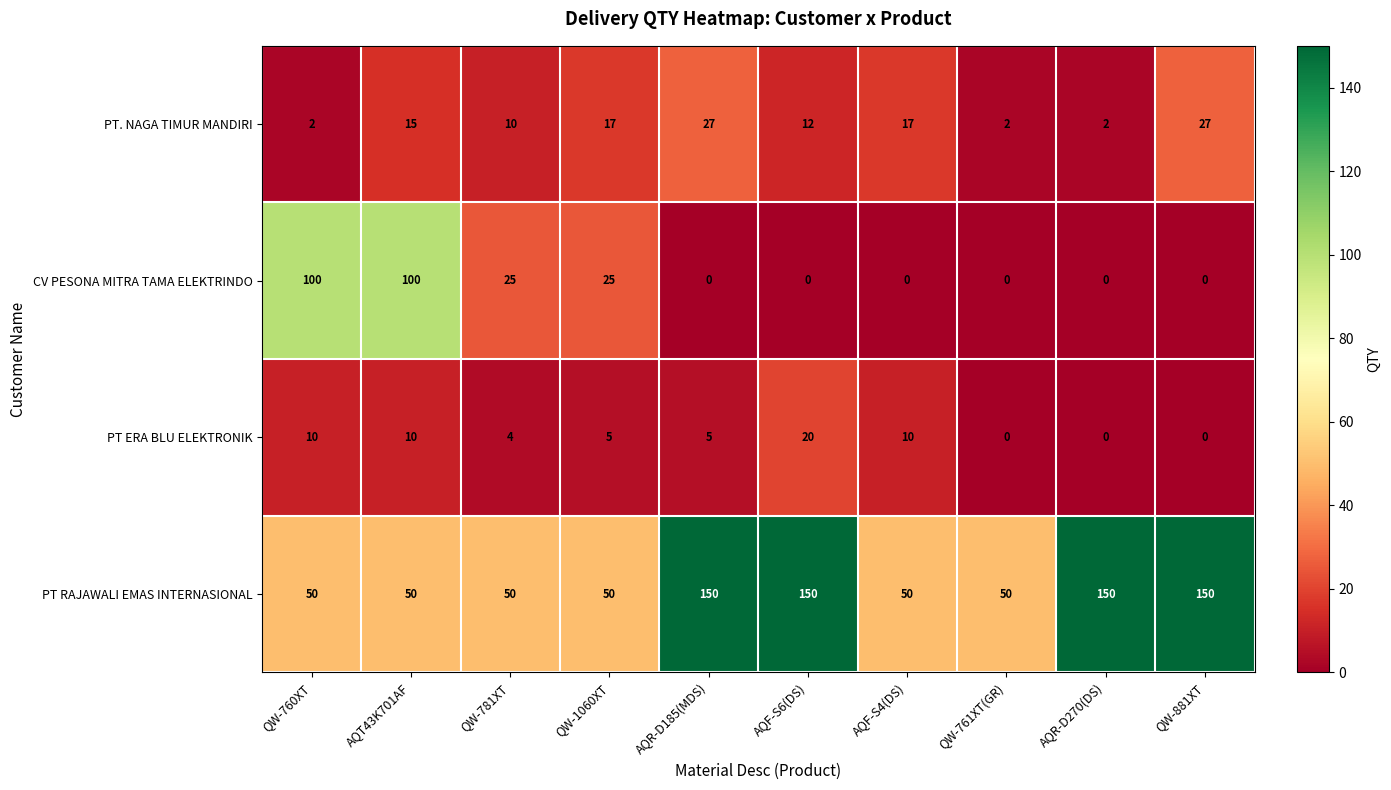

What is the spread (max minus min) of values at QW-781XT?

46